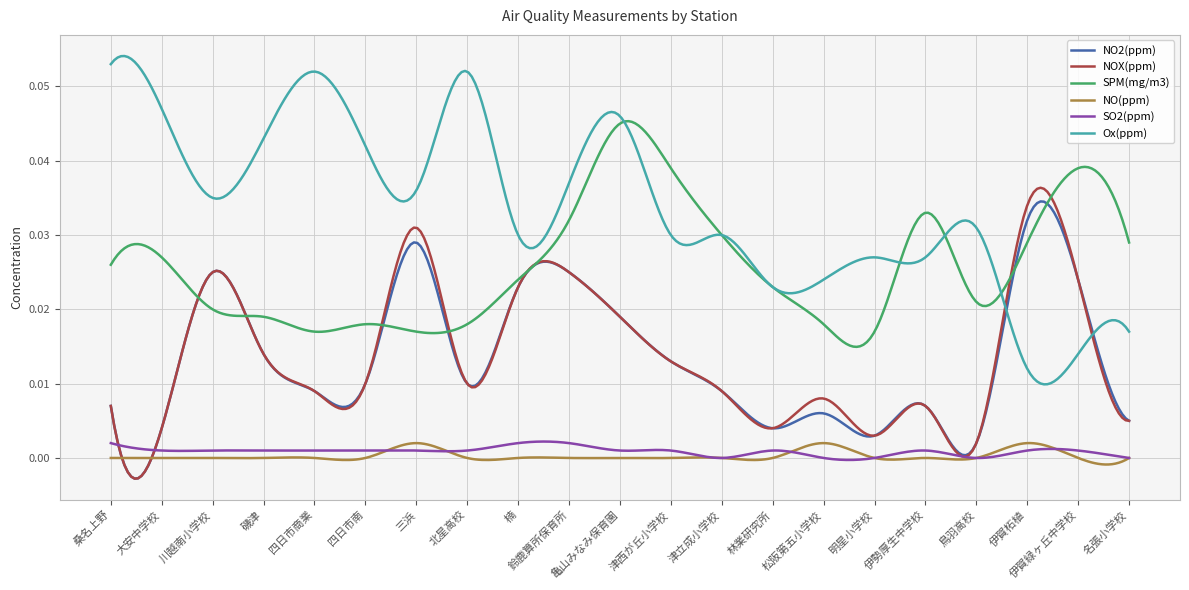

Which series has the largest total across all categories?

Ox(ppm)